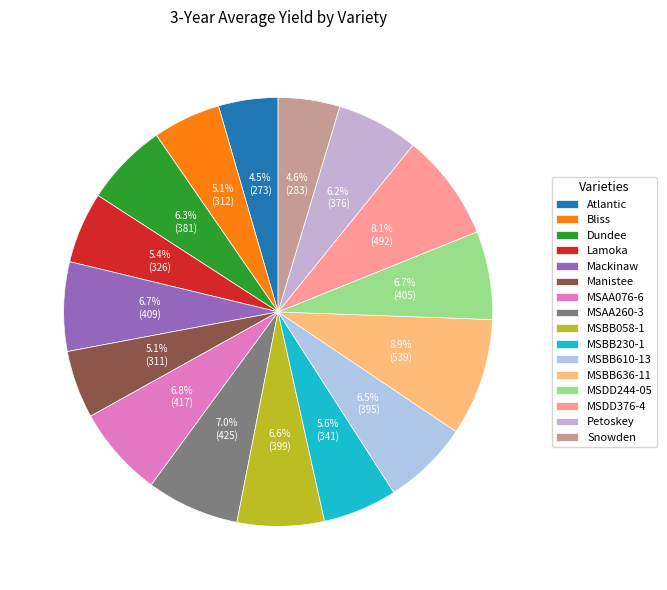

Which has a higher value, Dundee or MSDD376-4?

MSDD376-4